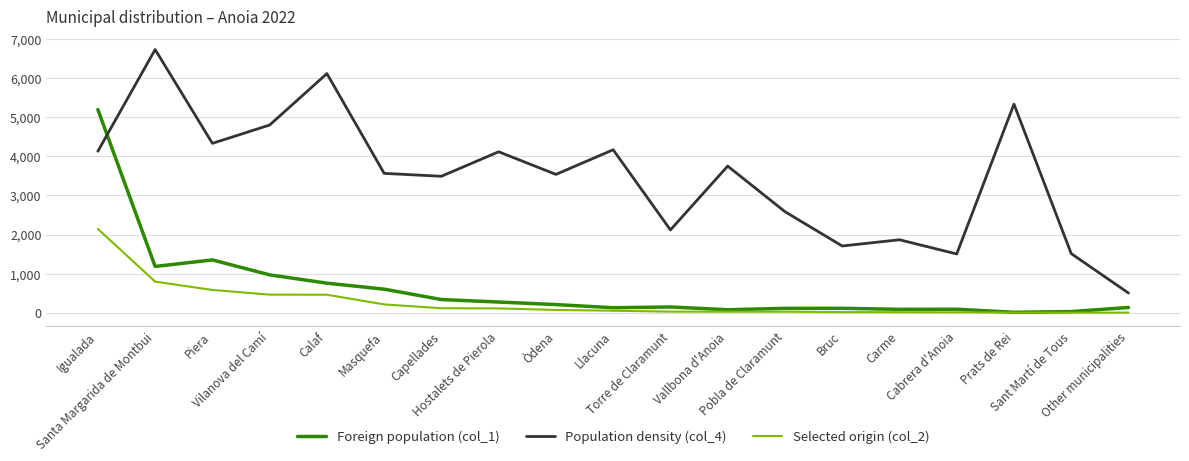

What is the minimum value for Foreign population (col_1)?

15